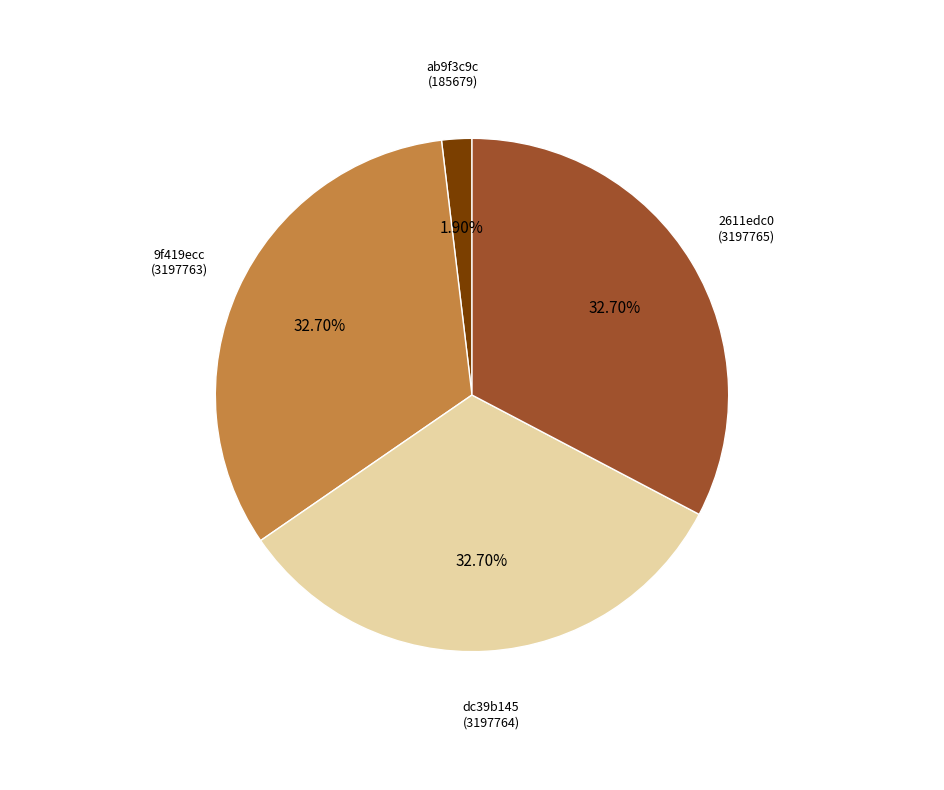

Is ab9f3c9c (185679) the majority of the pie?

No